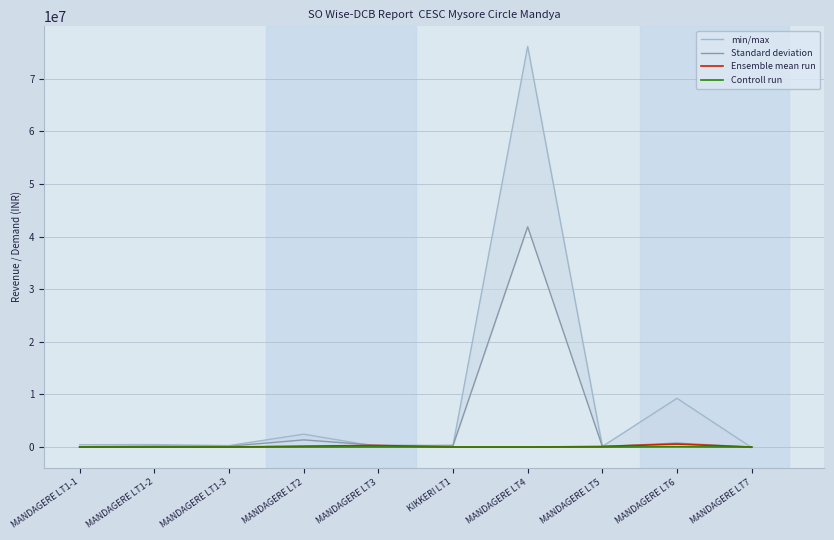

How many data points in Ensemble mean run are less than 10742?

5